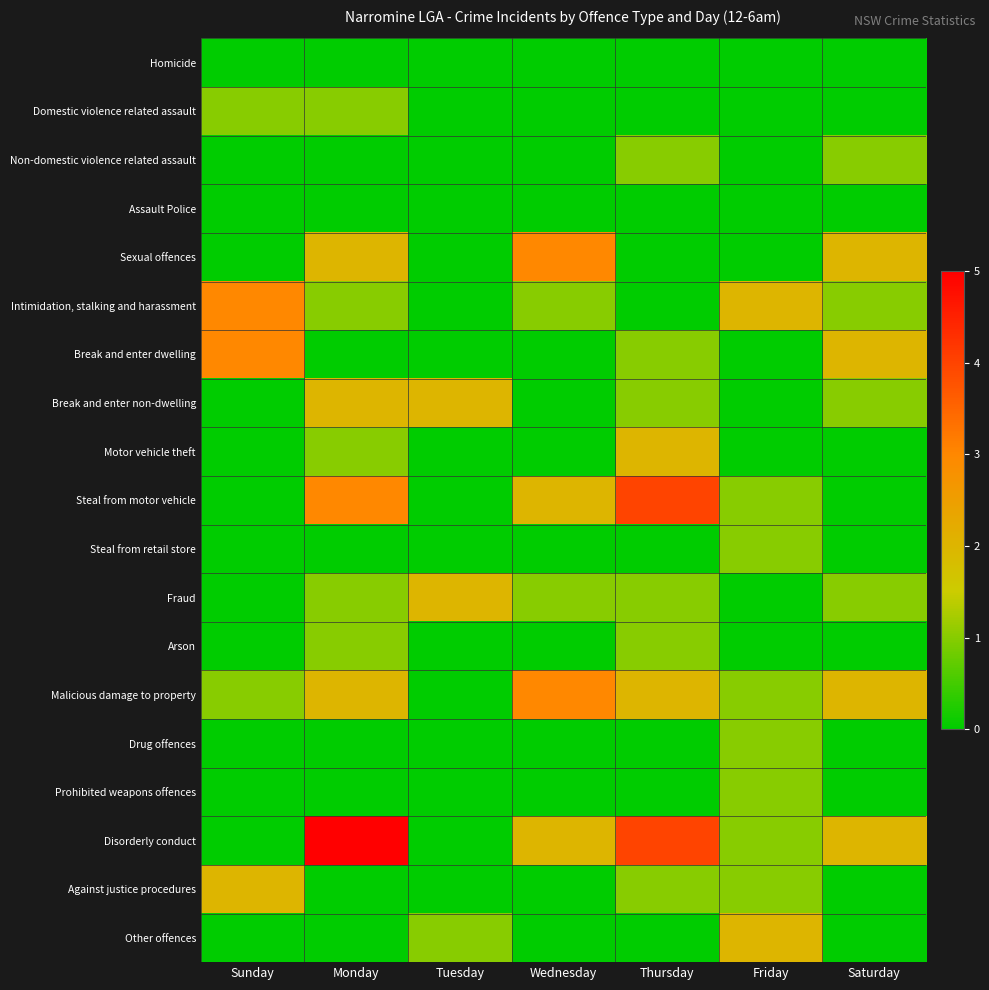

What is the total value across all series at Sunday?

10